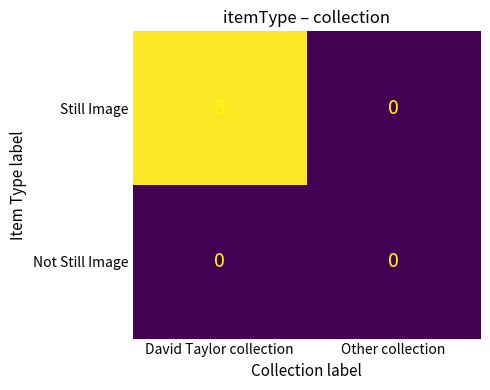

Which series has the largest total across all categories?

Still Image